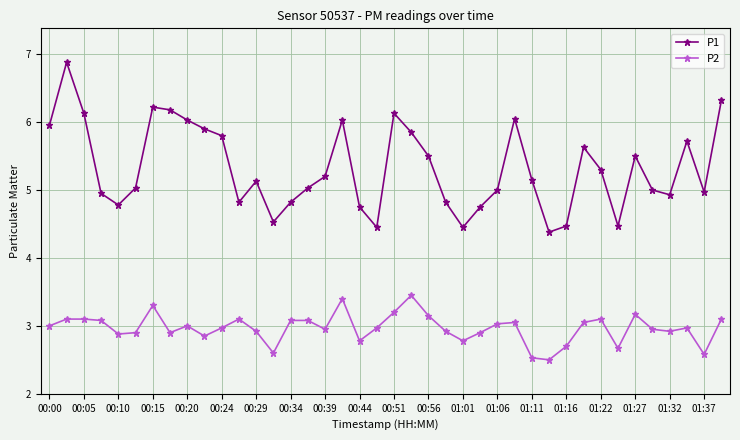

How many data points does each series have?

40